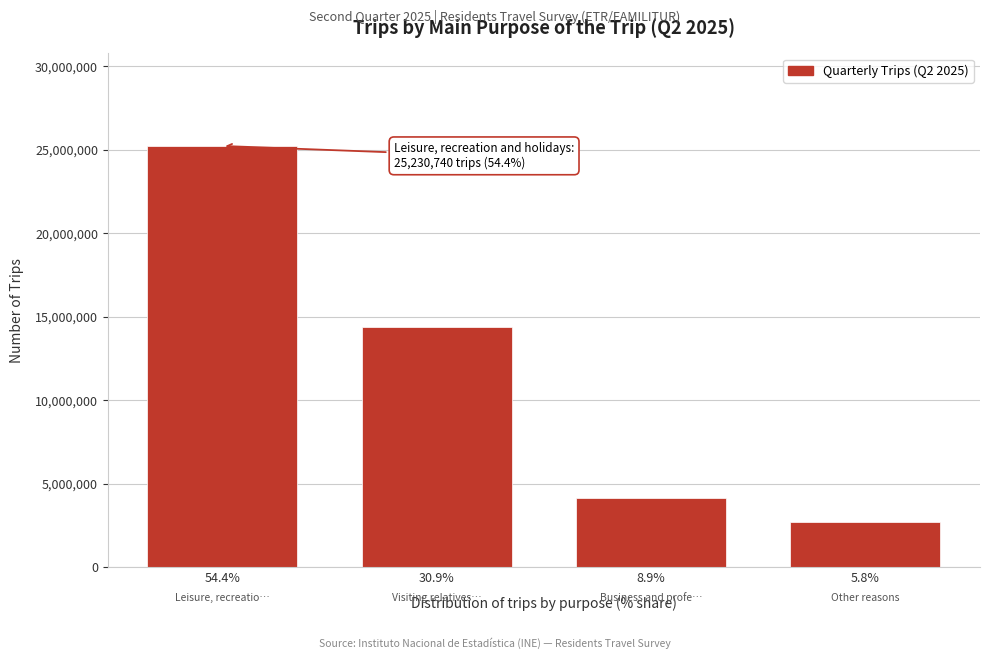

Reading right to left, what are all the values shown in this chart?

2687492	4139231	14357418	25230740